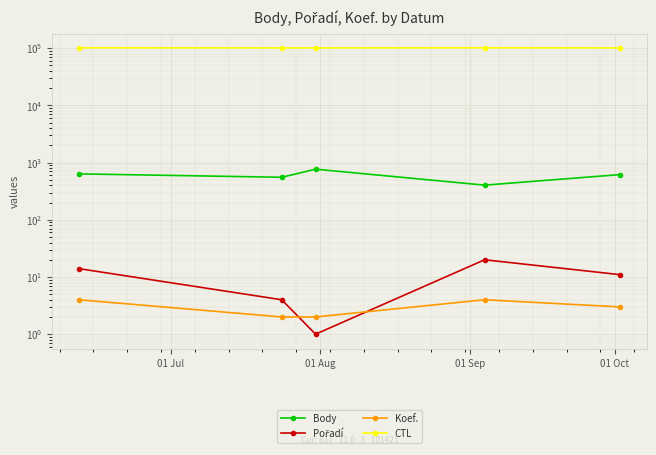

True or false: Pořadí and Body intersect in this chart.

False